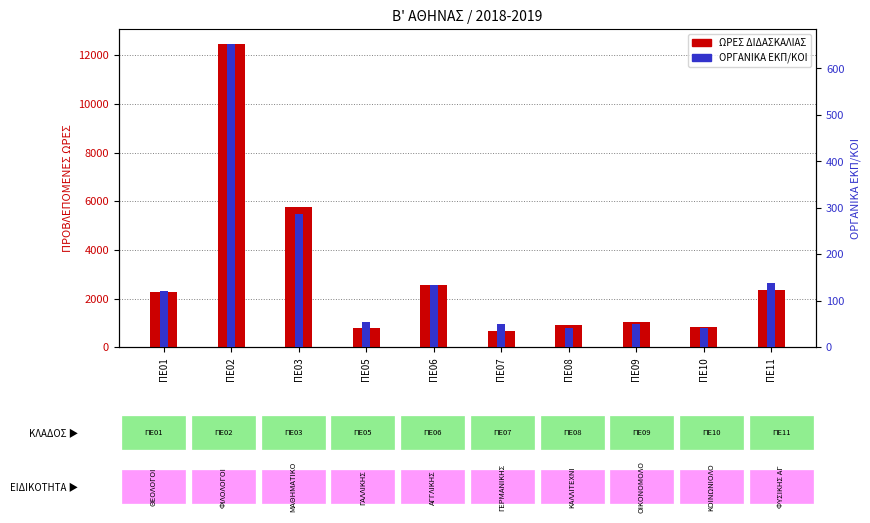

At how many categories does at least one series exceed 2598?

2